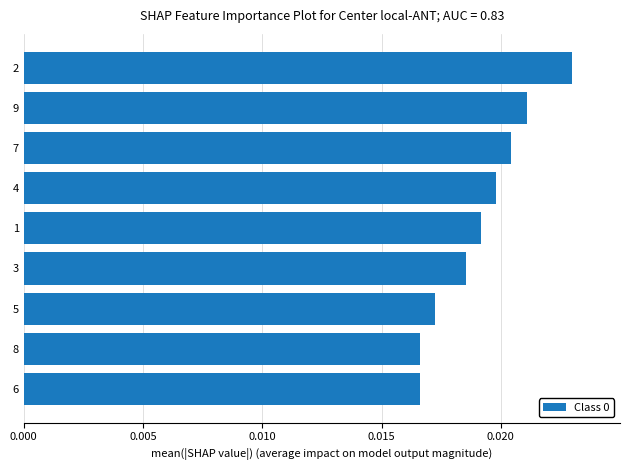

Between 6 and 9, which is larger?

9